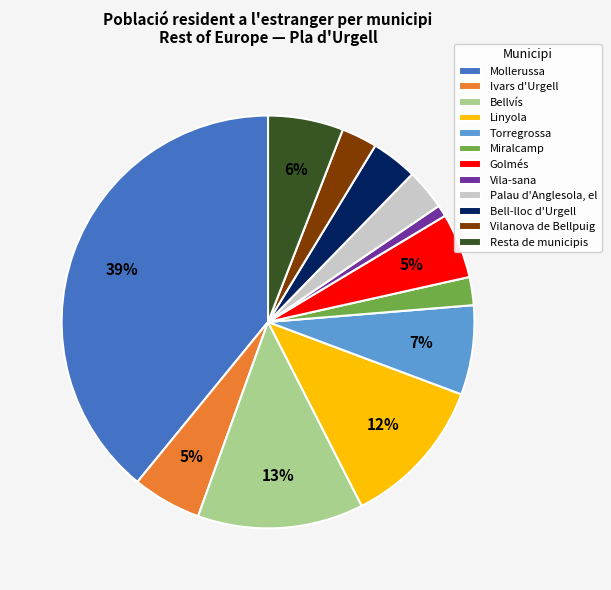

What percentage is the Resta de municipis slice, to the nearest percent?

6%